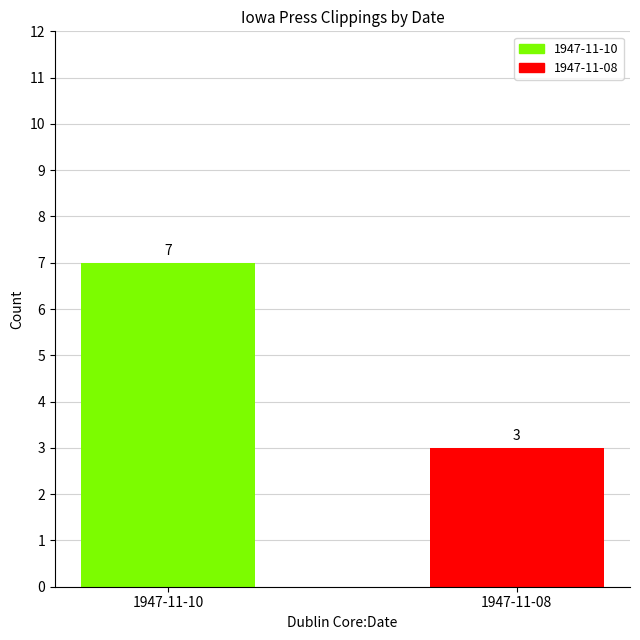

Reading right to left, transcribe all the data shown in this chart.

3	7